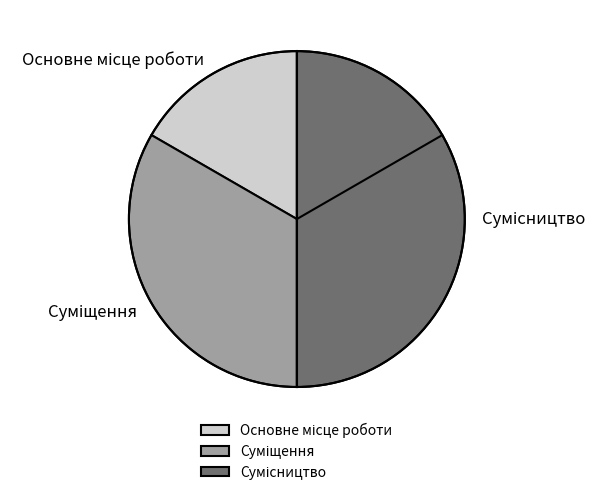

Count the number of slices in the pie.

3